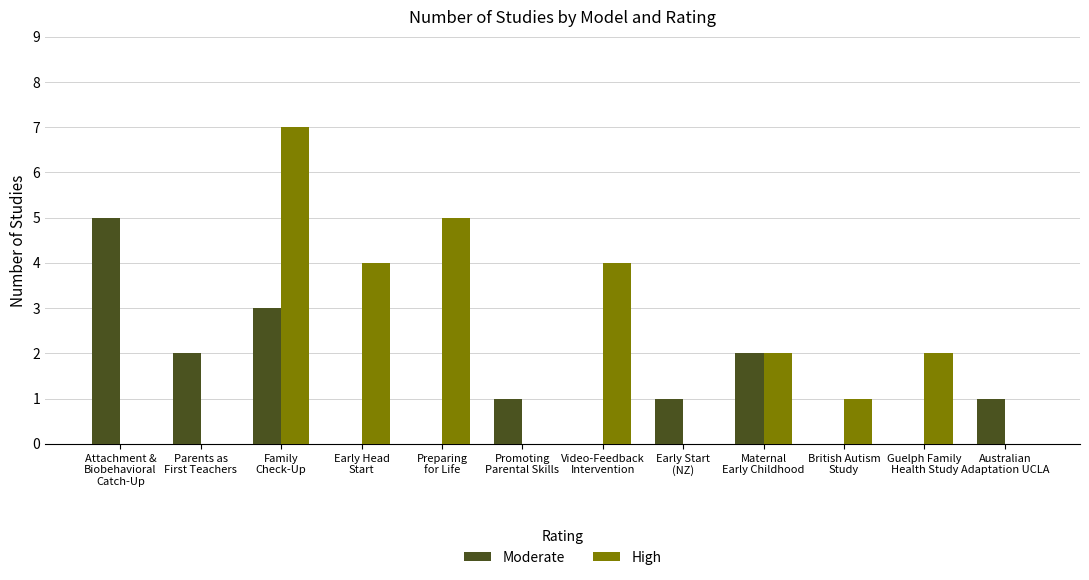

What is the maximum value shown in the chart?

7